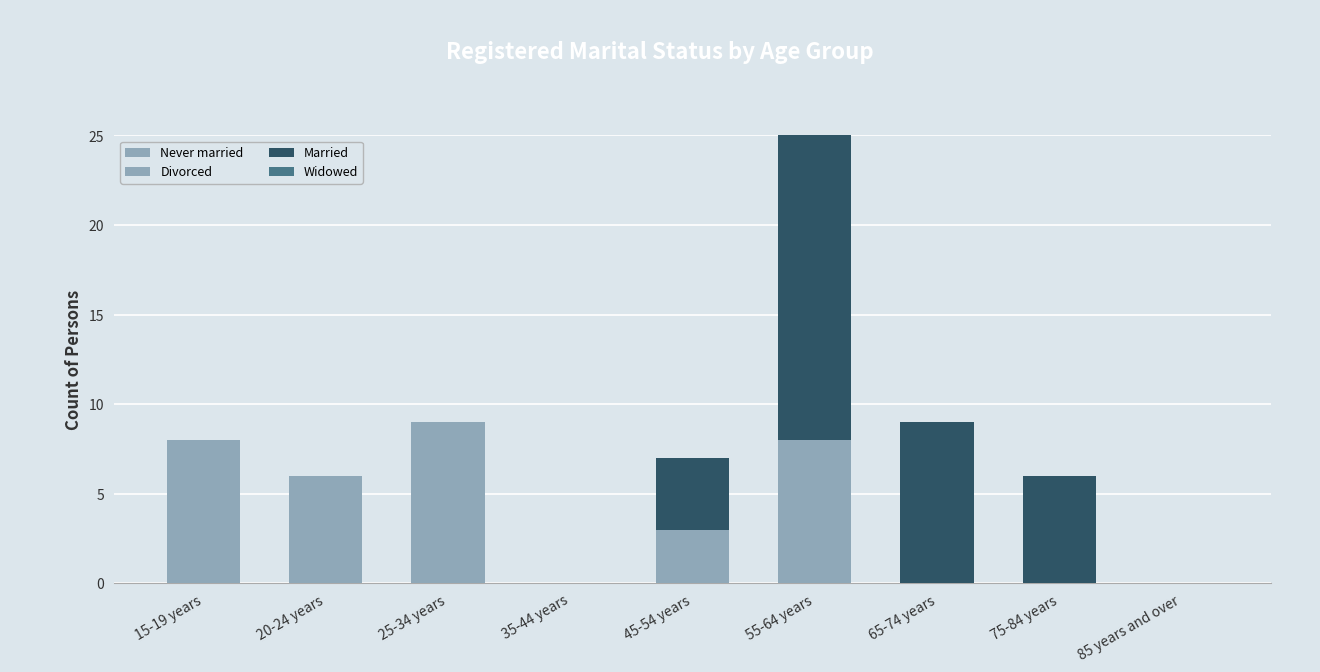

How many bars are there in each group?

4